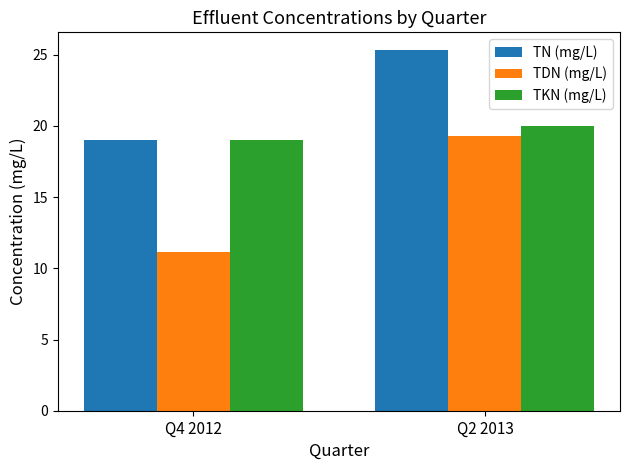

At how many categories does at least one series exceed 11?

2